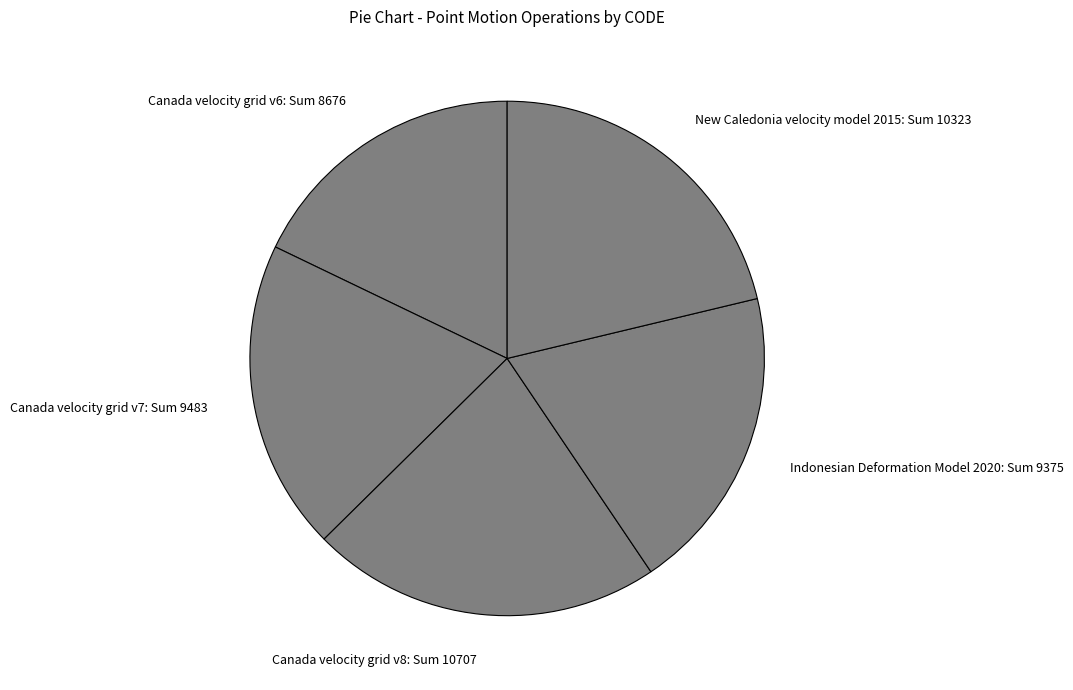

How many slices are in this pie chart?

5